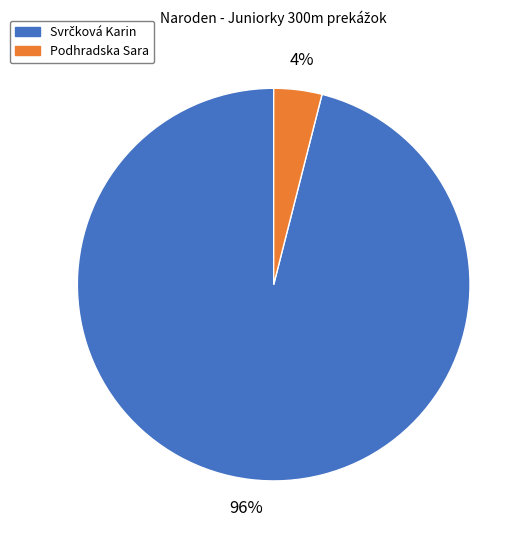

The Podhradska Sara slice represents 4% of the pie. True or false?

True